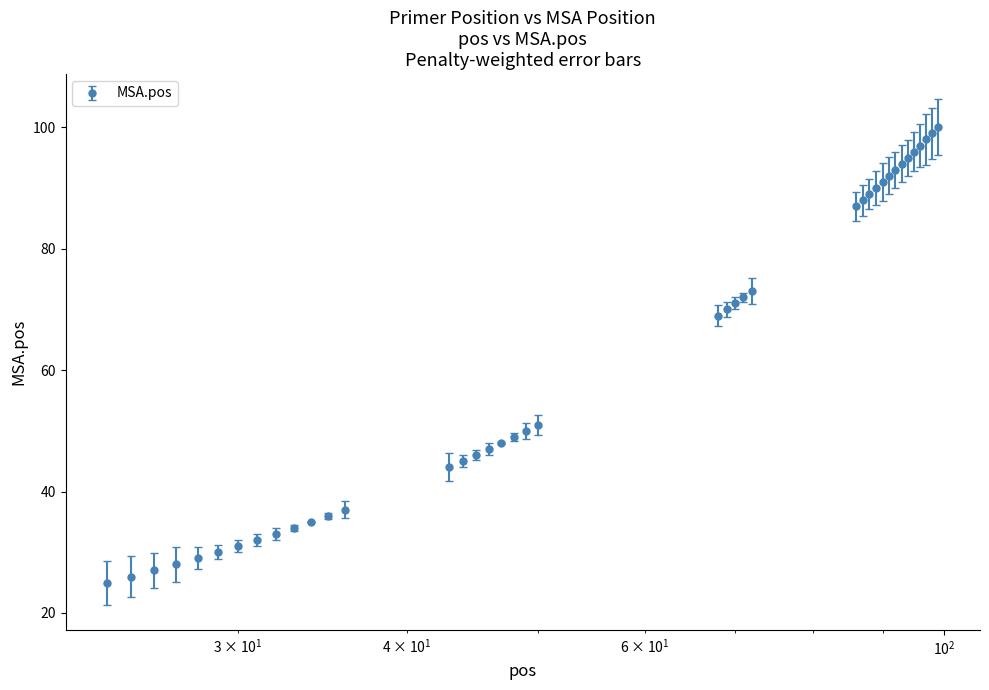

What is the difference between the second highest and minimum values?

74